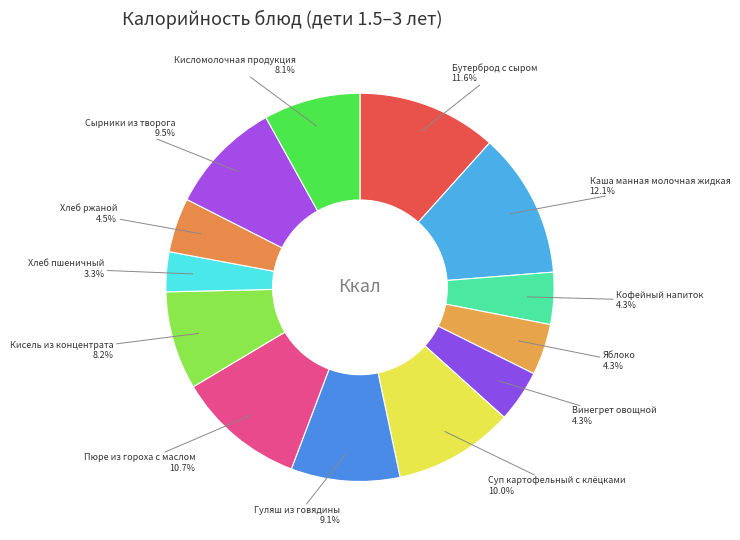

Is Кисель из концентрата the majority of the pie?

No